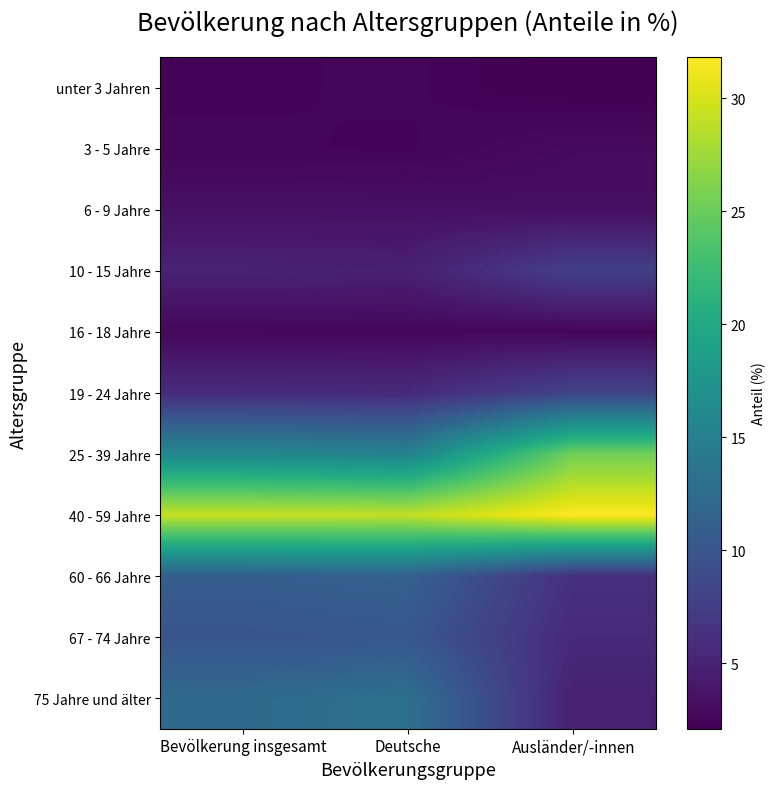

At how many categories does at least one series exceed 20?

3